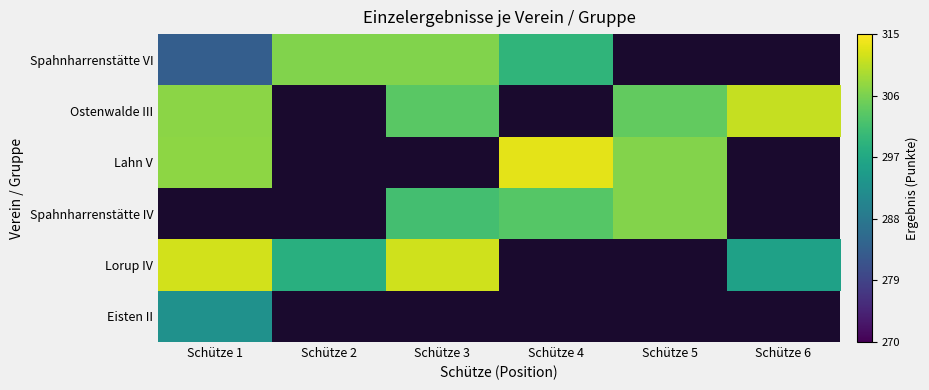

At Schütze 1, list the series in order from smallest to largest.

Spahnharrenstätte VI, Eisten II, Ostenwalde III, Lahn V, Spahnharrenstätte IV, Lorup IV